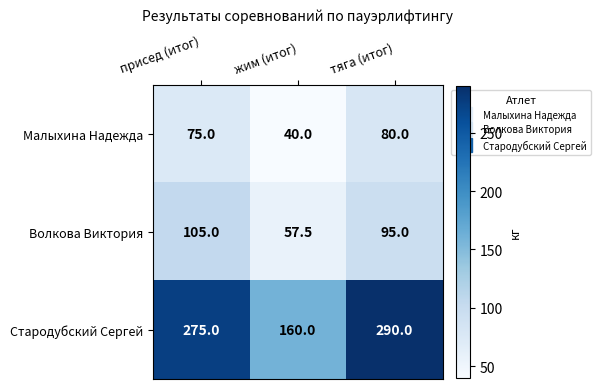

Which label corresponds to the smallest value in the chart?

жим (итог)